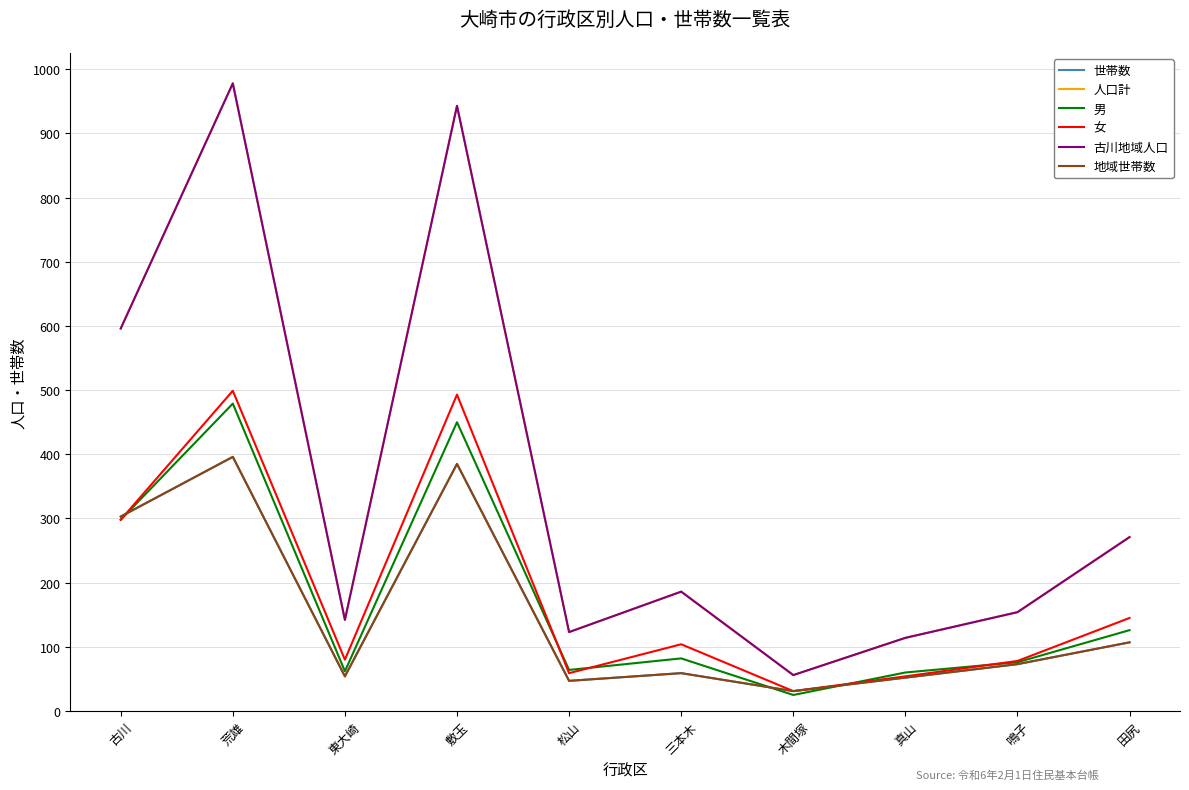

Where is the first local maximum for 人口計?

荒雄